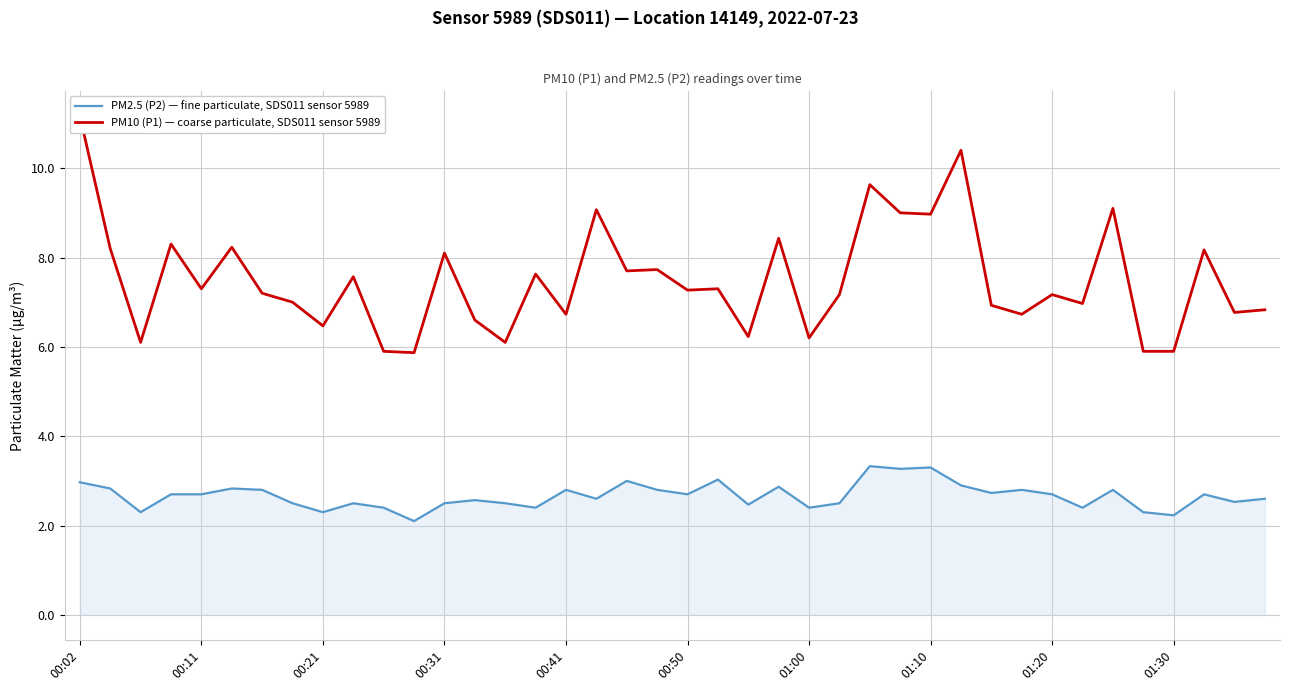

What is the average value of the PM2.5 (P2) — fine particulate, SDS011 sensor 5989 series?

2.7